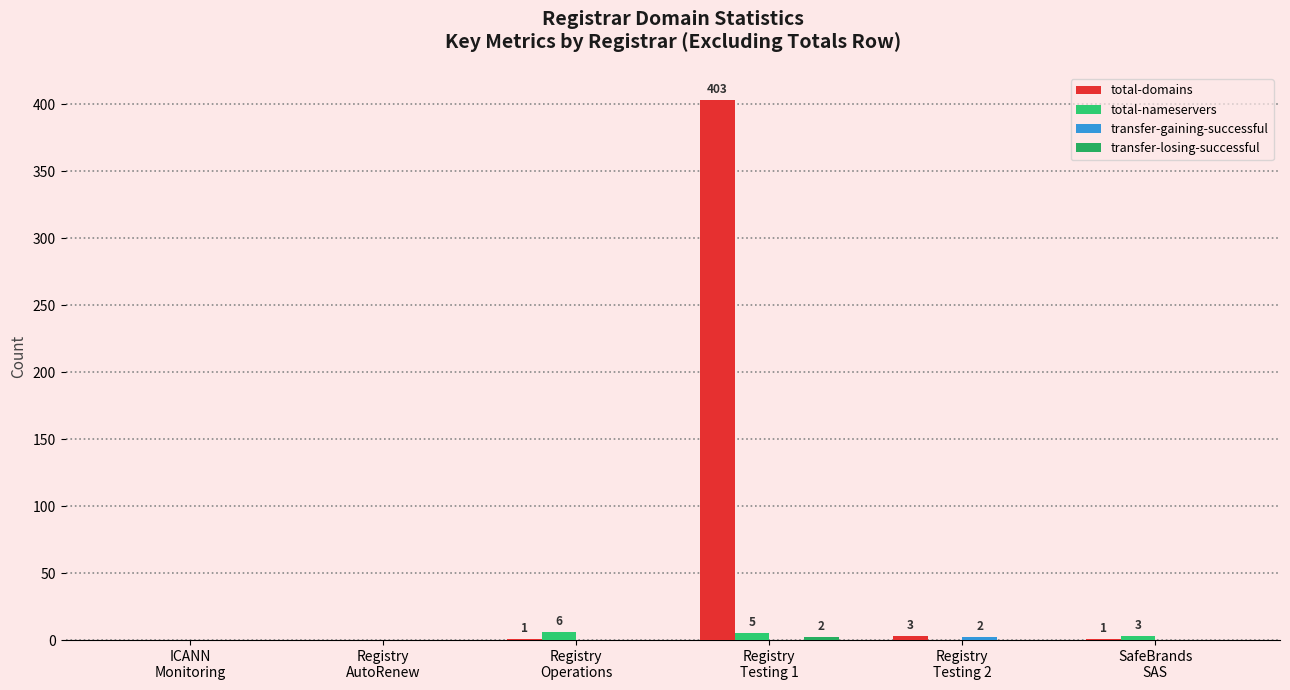

Reading left to right, list all the values displayed in this chart.

total-domains: ICANN
Monitoring=0	Registry
AutoRenew=0	Registry
Operations=1	Registry
Testing 1=403	Registry
Testing 2=3	SafeBrands
SAS=1
total-nameservers: ICANN
Monitoring=0	Registry
AutoRenew=0	Registry
Operations=6	Registry
Testing 1=5	Registry
Testing 2=0	SafeBrands
SAS=3
transfer-gaining-successful: ICANN
Monitoring=0	Registry
AutoRenew=0	Registry
Operations=0	Registry
Testing 1=0	Registry
Testing 2=2	SafeBrands
SAS=0
transfer-losing-successful: ICANN
Monitoring=0	Registry
AutoRenew=0	Registry
Operations=0	Registry
Testing 1=2	Registry
Testing 2=0	SafeBrands
SAS=0